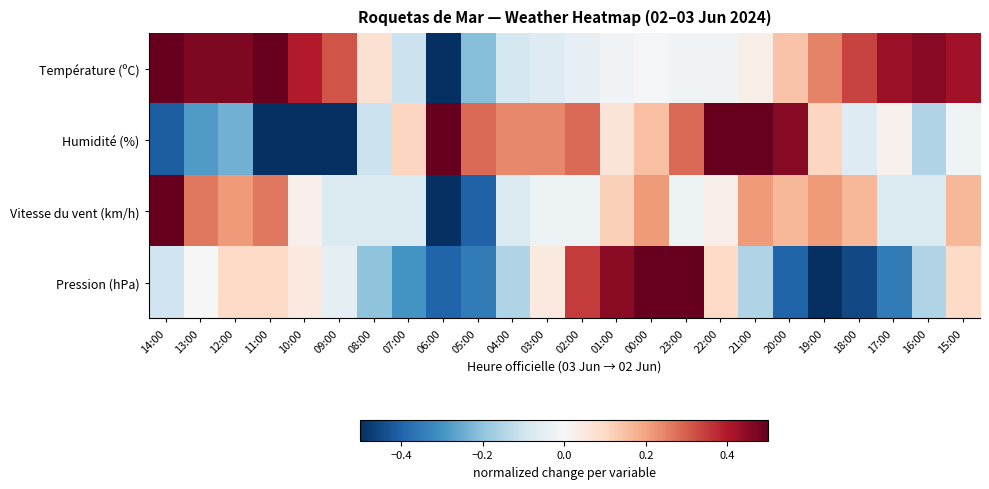

List the series in order of their peak value, lowest first.

Température (ºC), Humidité (%), Vitesse du vent (km/h), Pression (hPa)